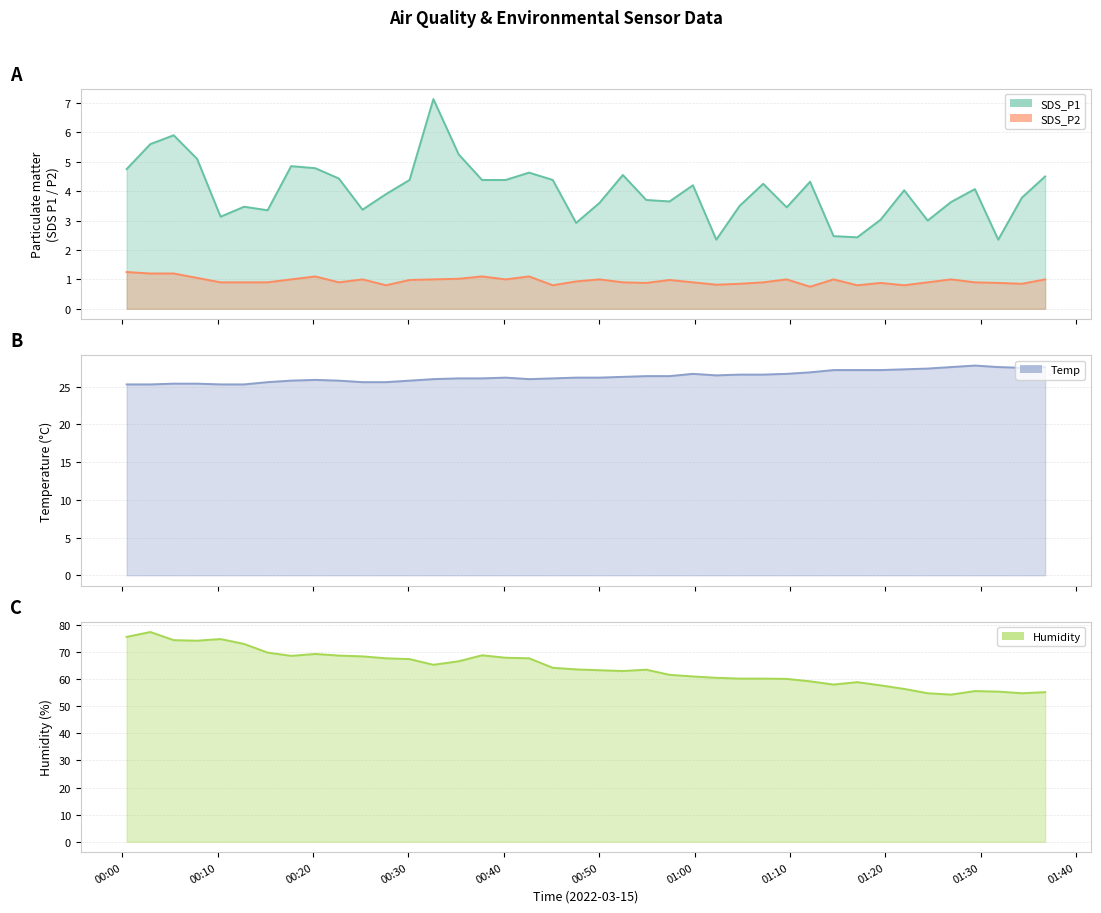

How many interior local peaks does the SDS_P2 line series have?

10